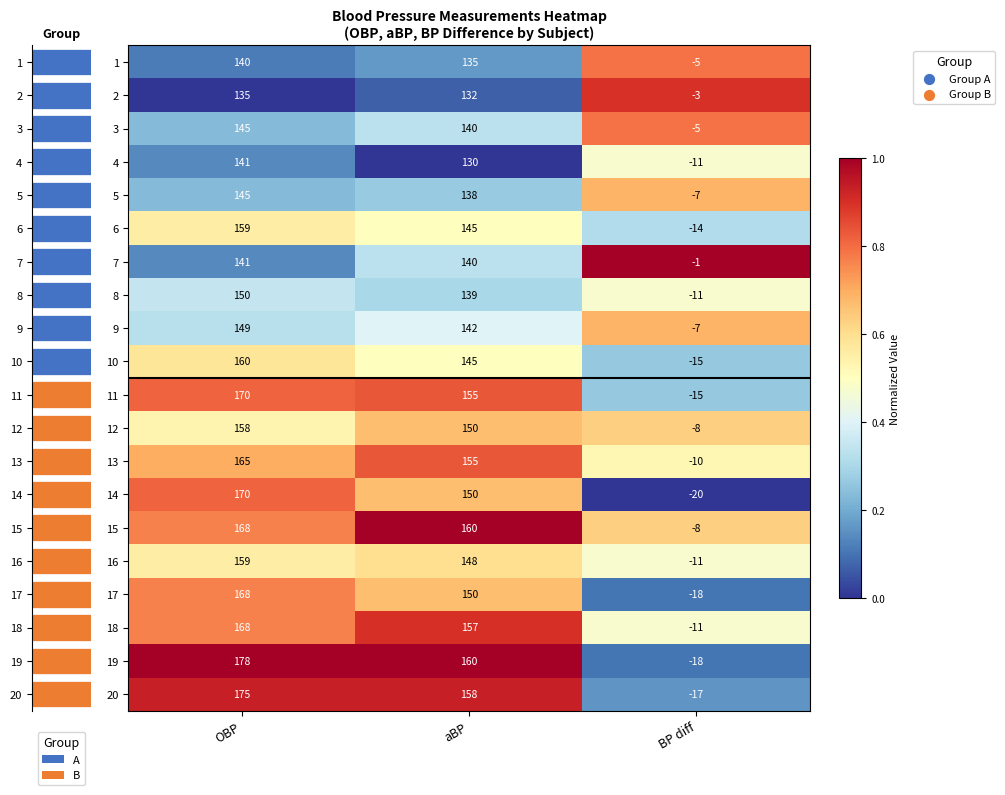

List the series in order of their peak value, highest first.

7, 15, 19, 20, 18, 2, 11, 13, 14, 1, 3, 17, 5, 9, 12, 16, 10, 6, 4, 8